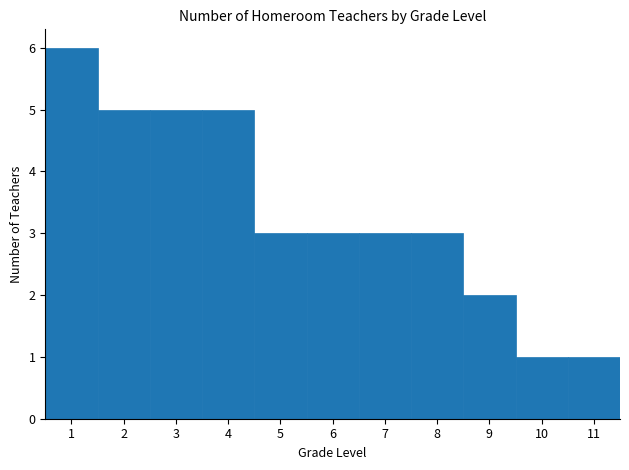

Reading left to right, transcribe this chart: for each bar, give the range it covers on the x-axis and its height. The values are not printed on the chart, so give them approximately, as read against the axis.

0.5 to 1.5: 6
1.5 to 2.5: 5
2.5 to 3.5: 5
3.5 to 4.5: 5
4.5 to 5.5: 3
5.5 to 6.5: 3
6.5 to 7.5: 3
7.5 to 8.5: 3
8.5 to 9.5: 2
9.5 to 10.5: 1
10.5 to 11.5: 1